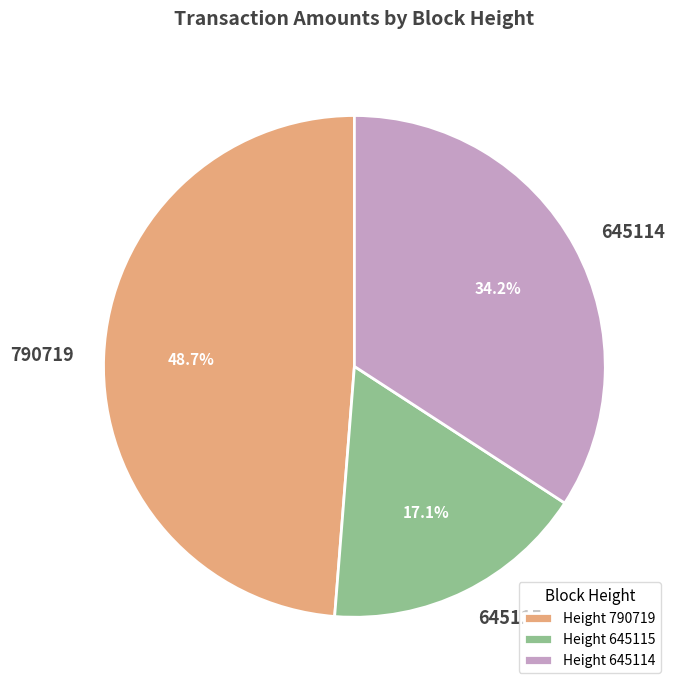

Between 645114 and 645115, which is larger?

645114